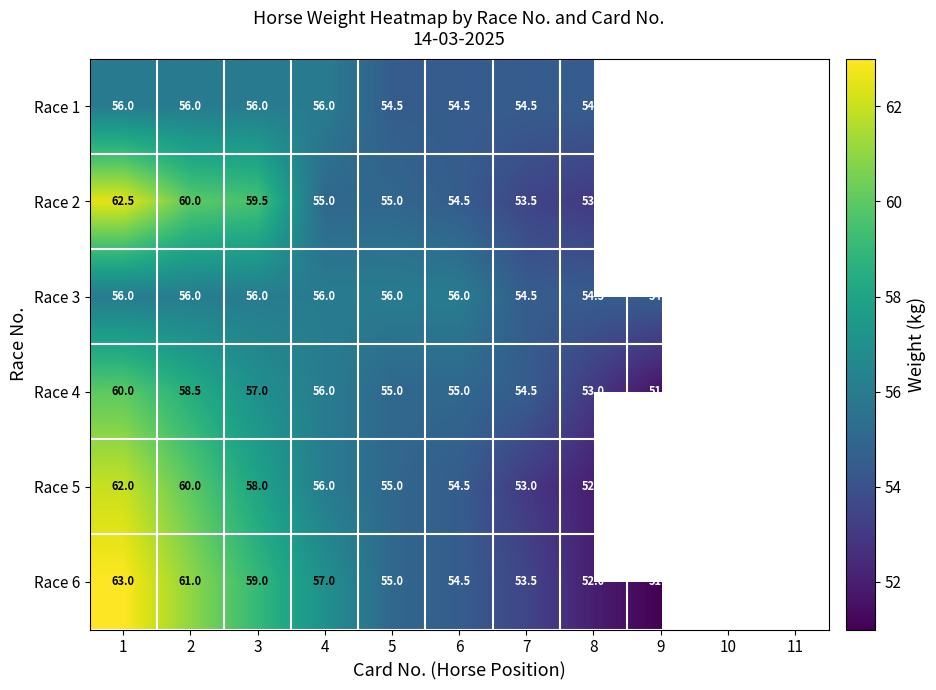

Count the Race 3 values in the range 54 to 56.

11